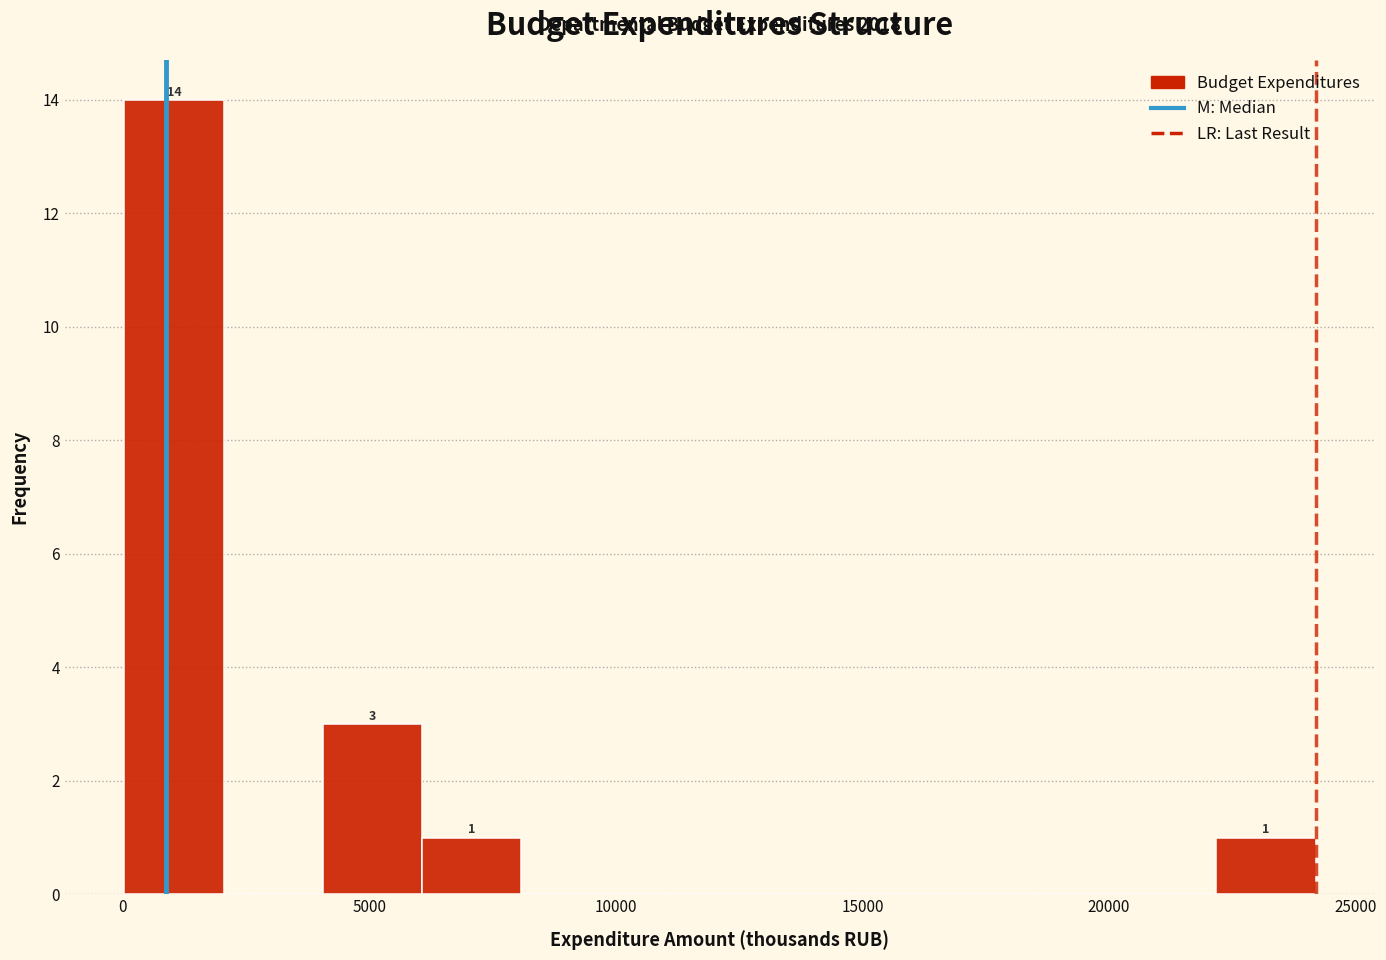

Over which range of the x-axis is the bar tallest?

0 to 2000